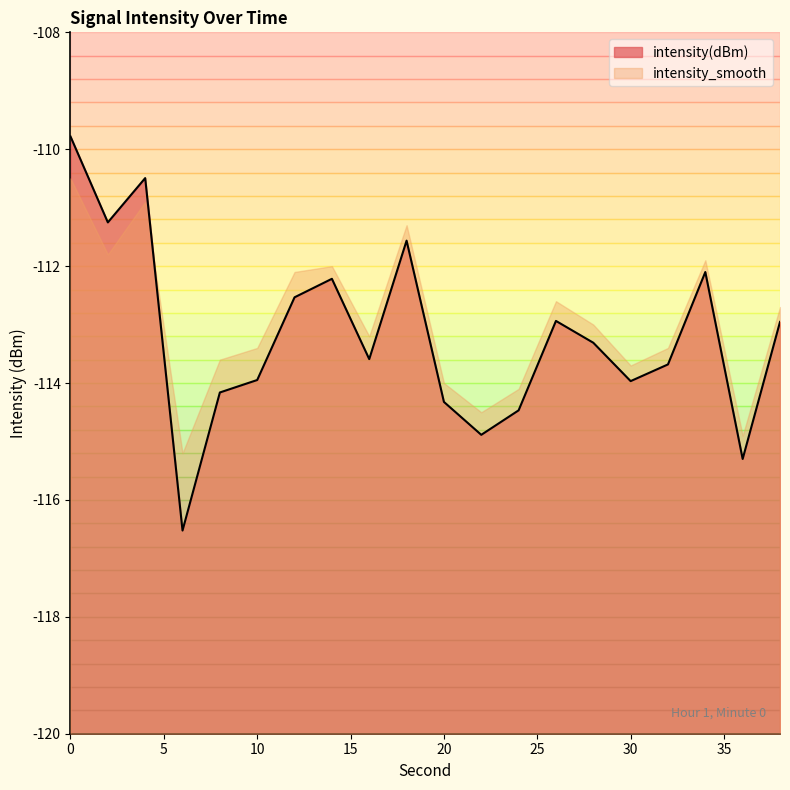

Rank the categories by value from highest to lowest.

0, 4, 2, 18, 34, 14, 12, 26, 38, 28, 16, 32, 10, 30, 8, 20, 24, 22, 36, 6